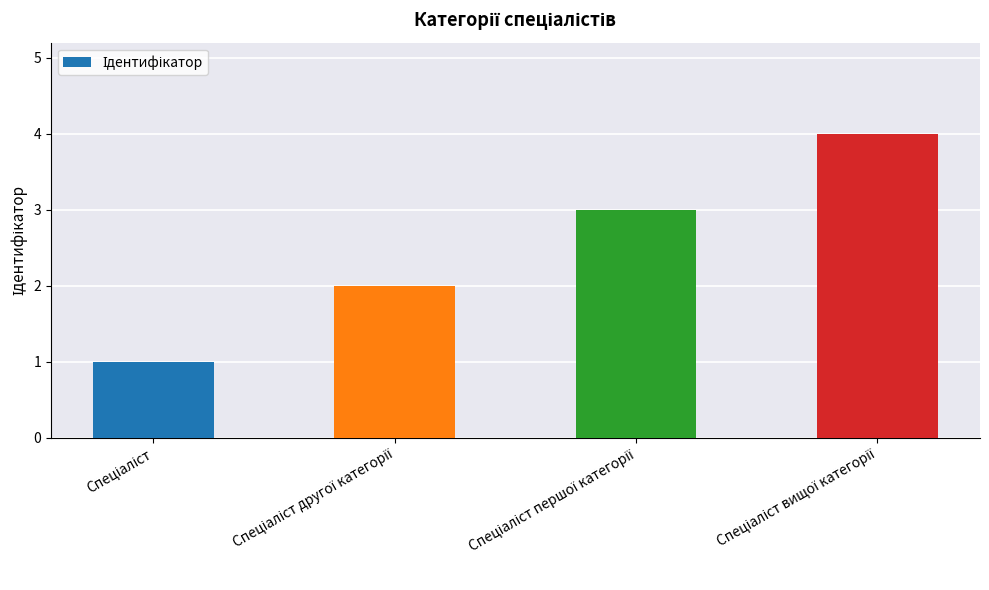

What is the sum of all values?

10